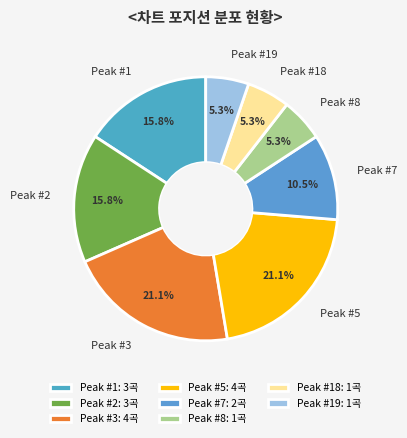

Combined, do Peak #5 and Peak #2 account for over 50%?

No